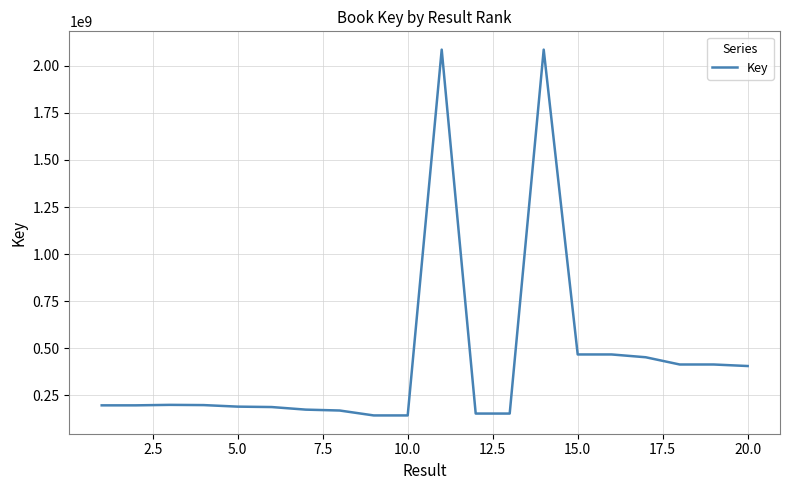

How many lines are shown in the chart?

1